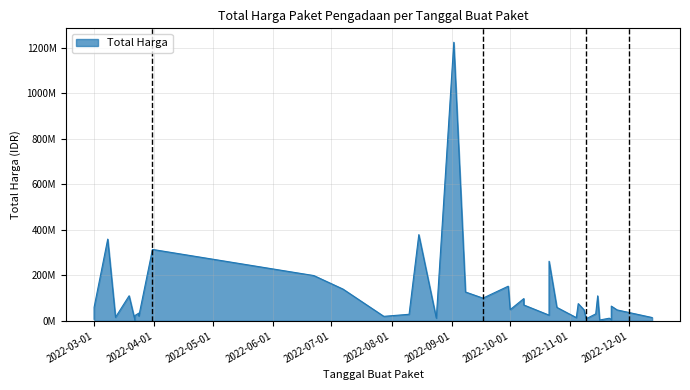

How many values are below 48140000?

19